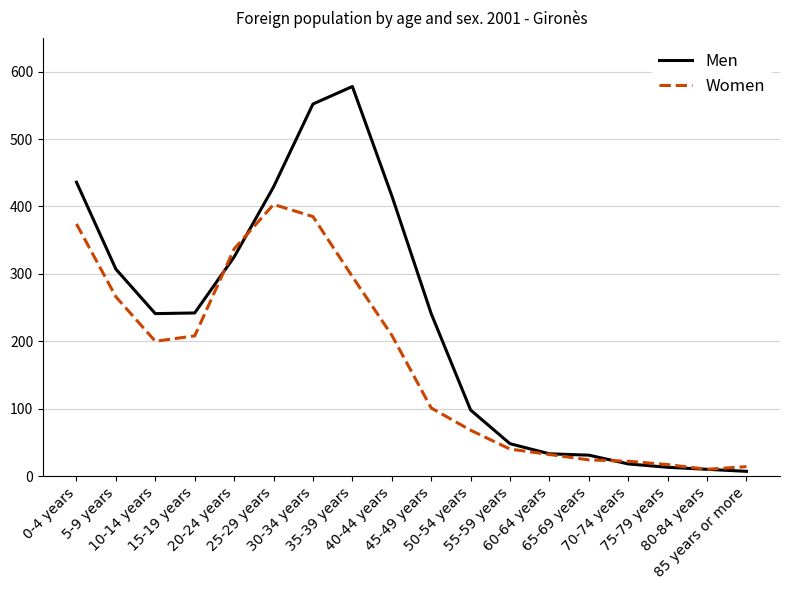

Rank the series by their average value, from lowest to highest.

Women, Men